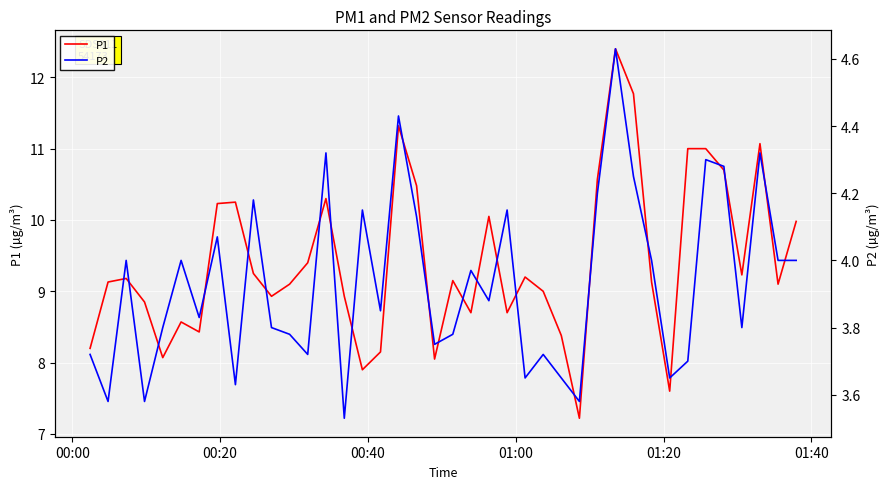

True or false: P1 and P2 intersect in this chart.

False